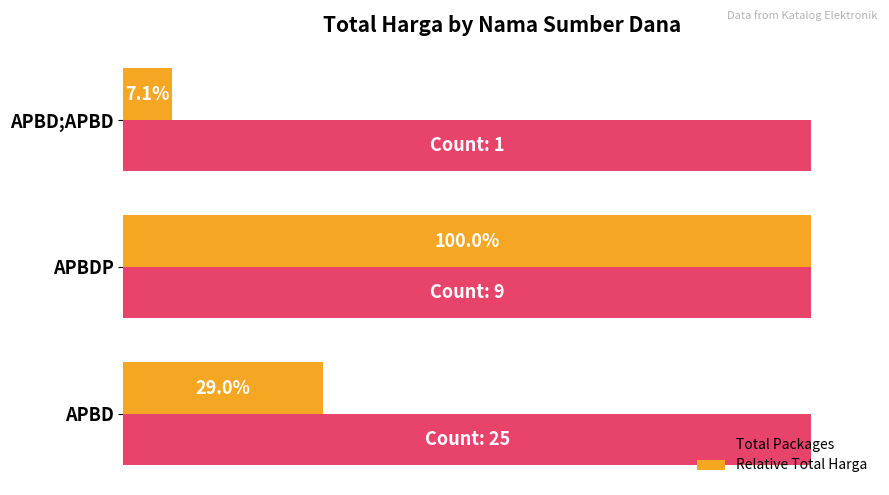

Is the value of Total Packages at APBD;APBD greater than the value of Relative Total Harga at APBD;APBD?

Yes